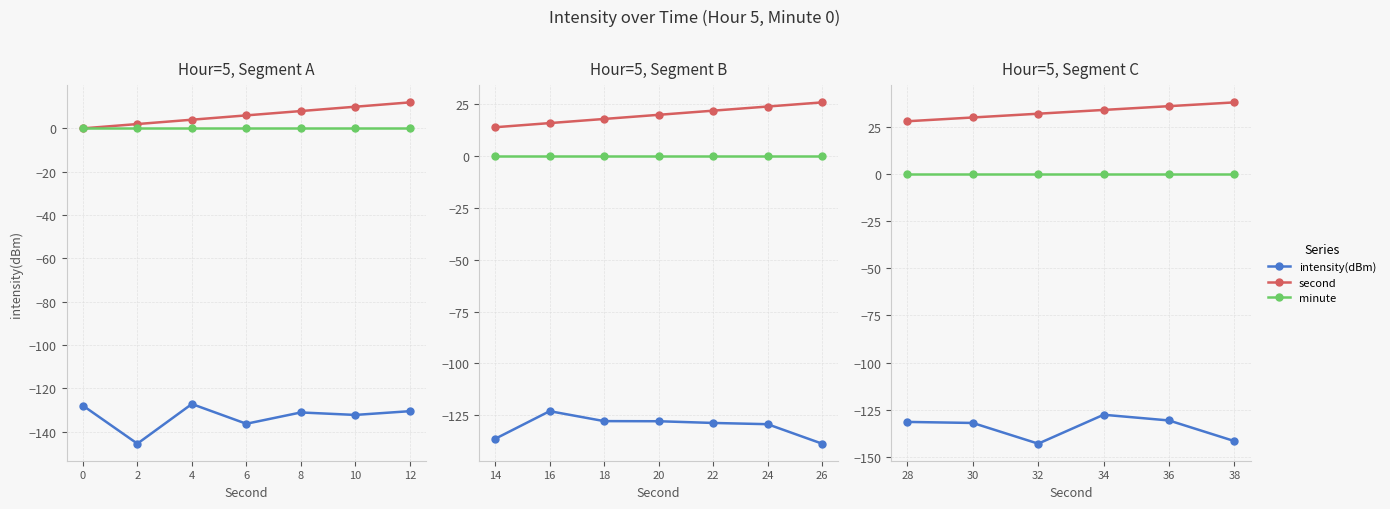

In intensity(dBm), how many points are lower than both neighbors (excluding endpoints)?

1